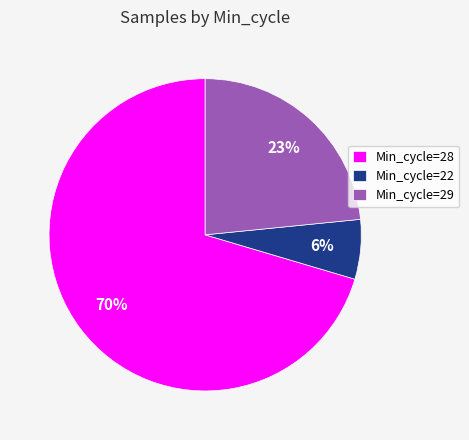

Combined, do Min_cycle=28 and Min_cycle=22 account for over 50%?

Yes